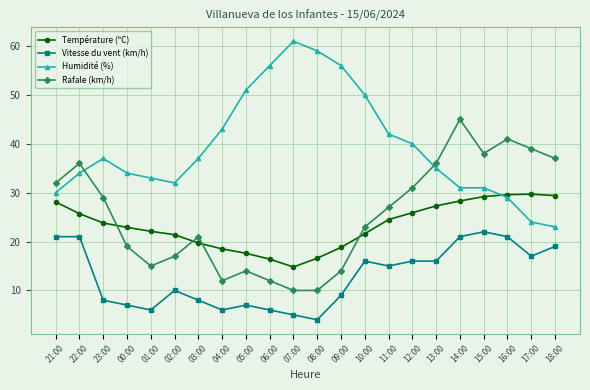

The value of Humidité (%) at 23:00 is 23.1. True or false?

False